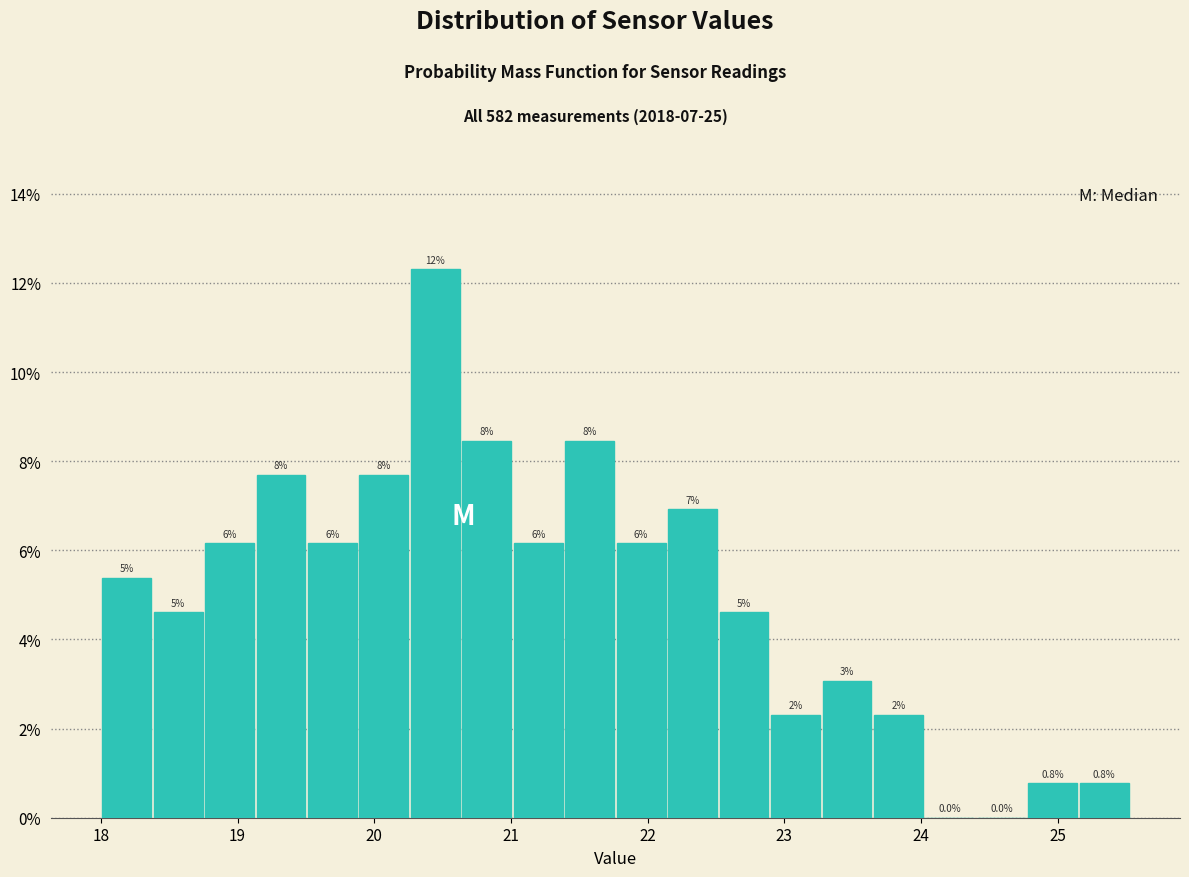

Read against the x-axis, roughly where is the centre of the tallest bar?

20.4